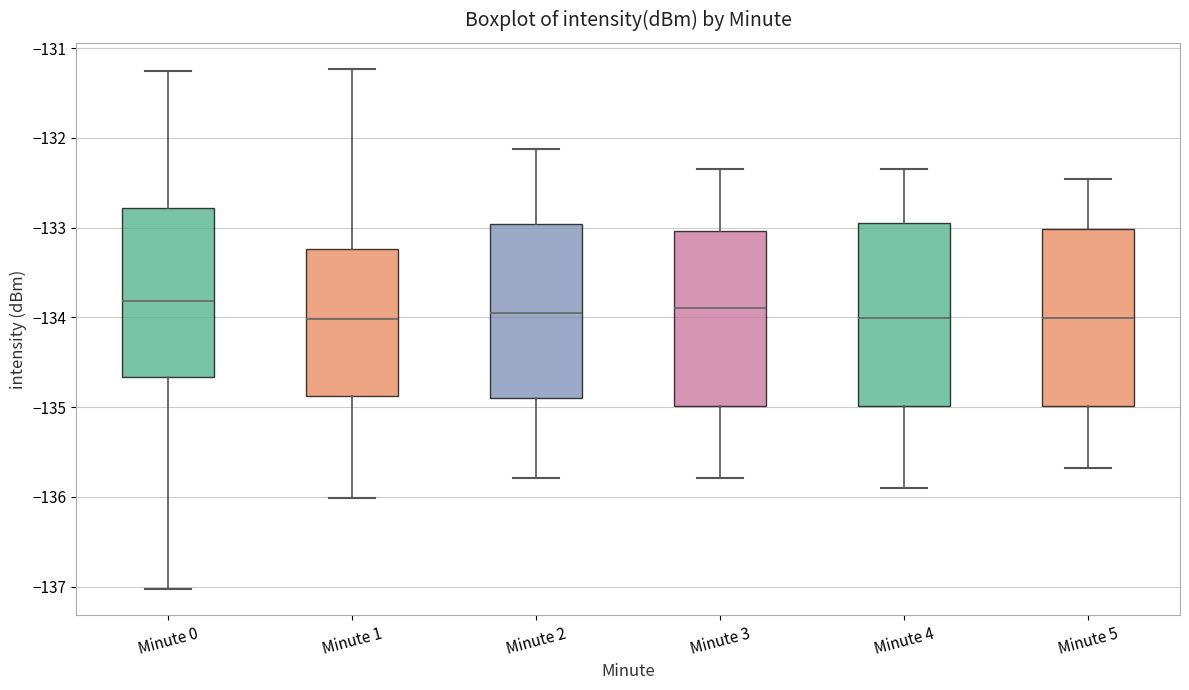

Where does the lower whisker of the box for Minute 3 end on the y-axis? The values are not printed on the chart, so give them approximately, as read against the axis.

-135.8